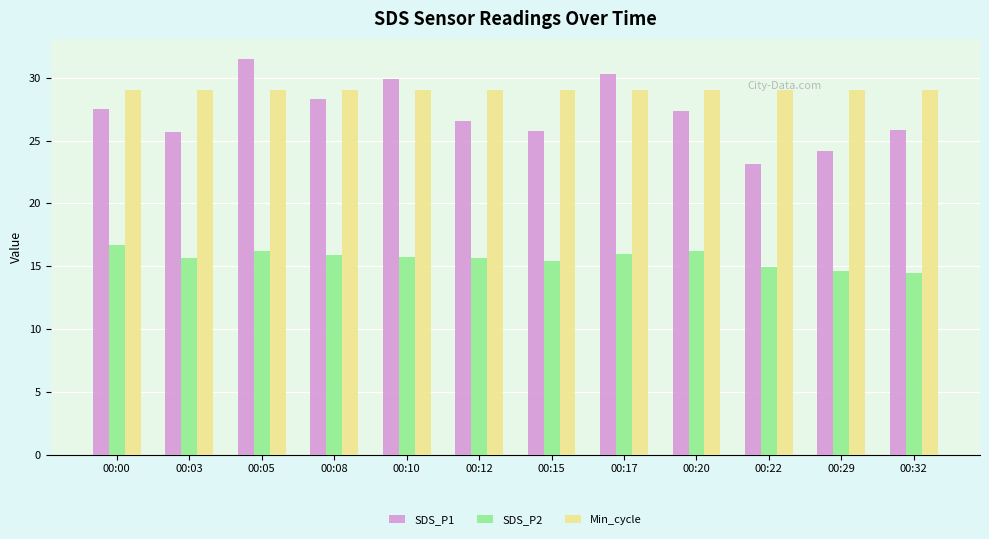

The value of SDS_P1 at 00:22 is 23.1. True or false?

True